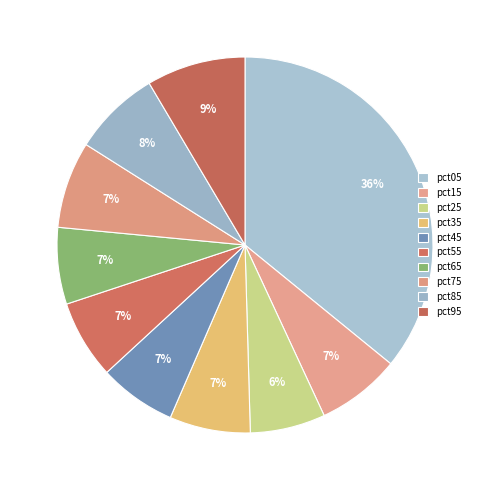

Which category has the biggest portion of the pie?

pct05